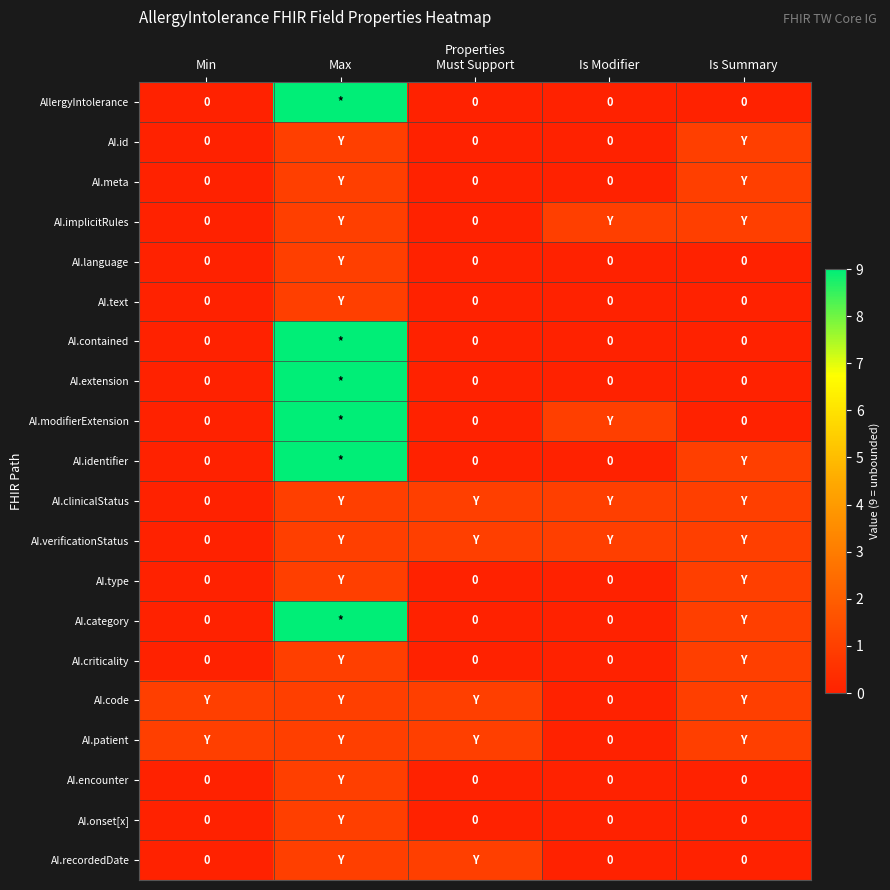

What is the total value across all series at Is Modifier?

4